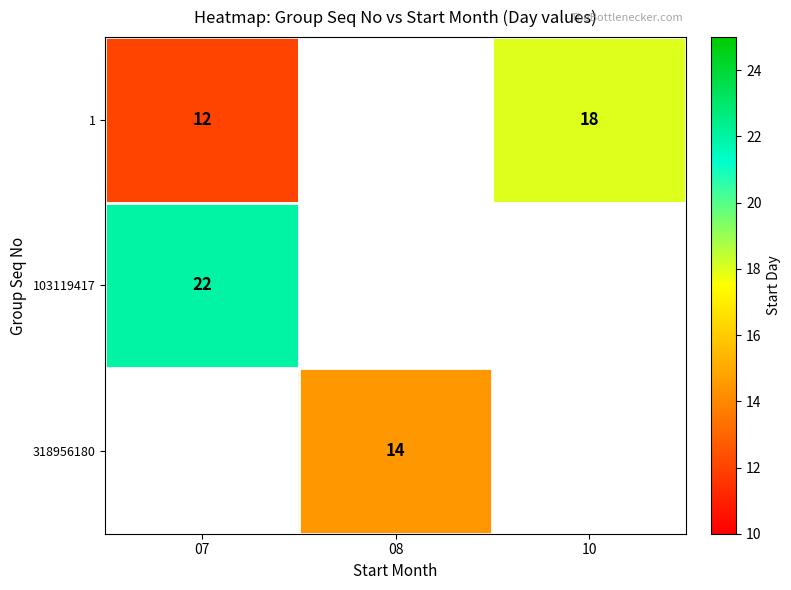

Is it true that 1 equals 18 at 07?

False